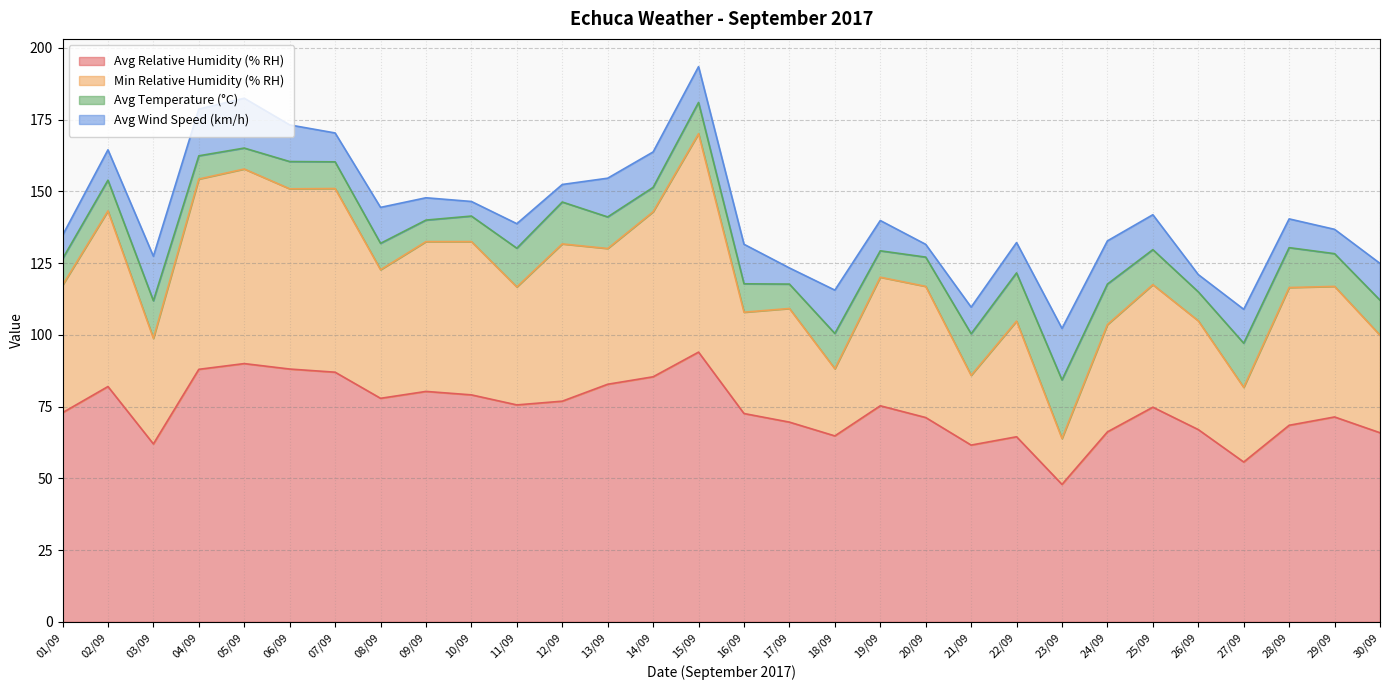

What is the total value across all series at 27/09?

108.9